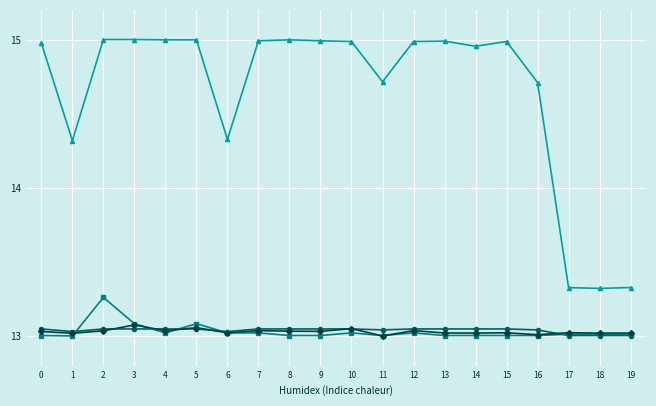

What is the spread (max minus min) of values at 9?

2.0